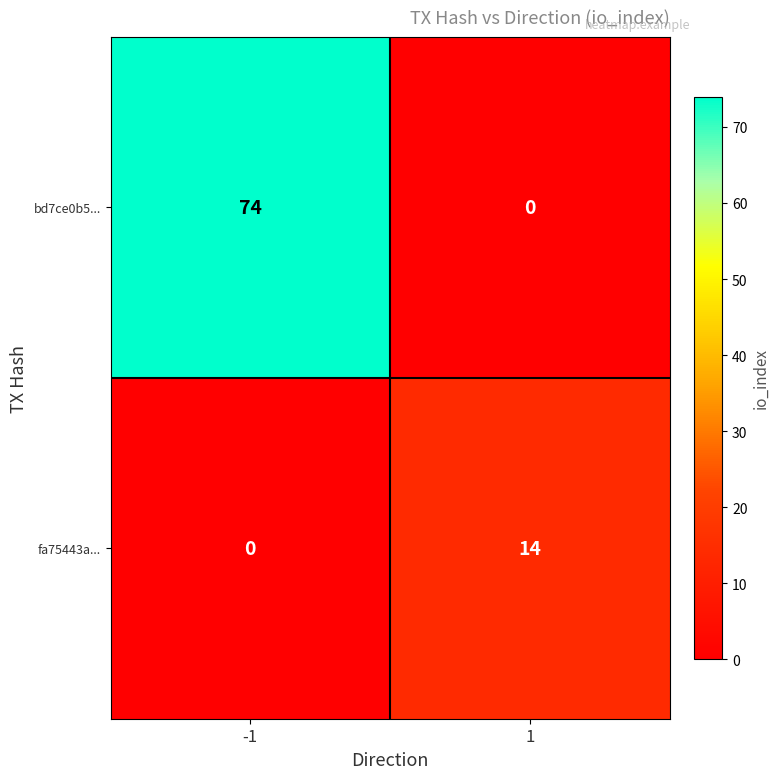

Is it true that bd7ce0b5... equals 0 at 1?

True